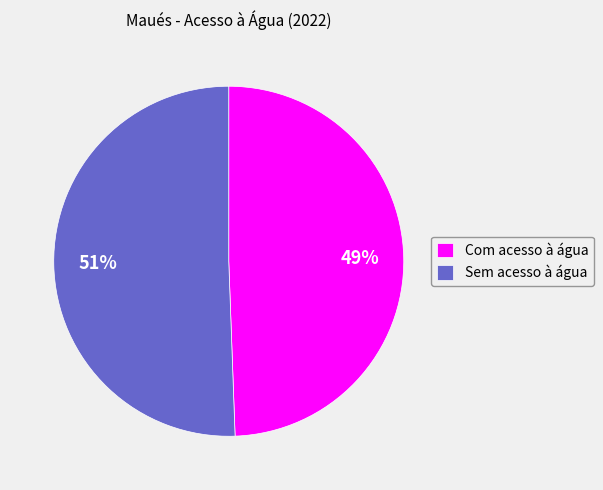

Is there any slice that represents more than half of the pie?

Yes